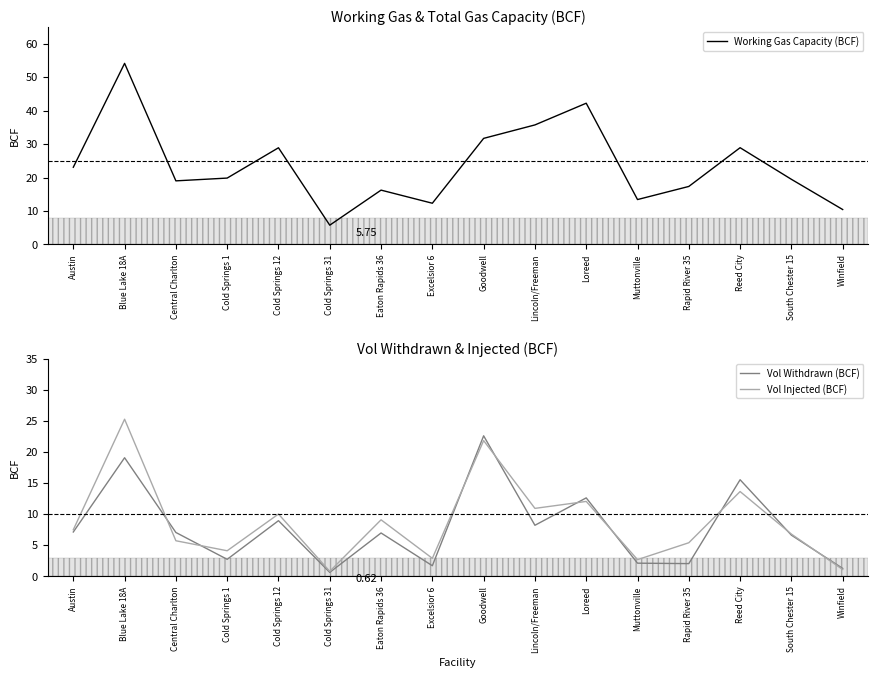

Which series has the largest range (max minus min)?

Working Gas Capacity (BCF)